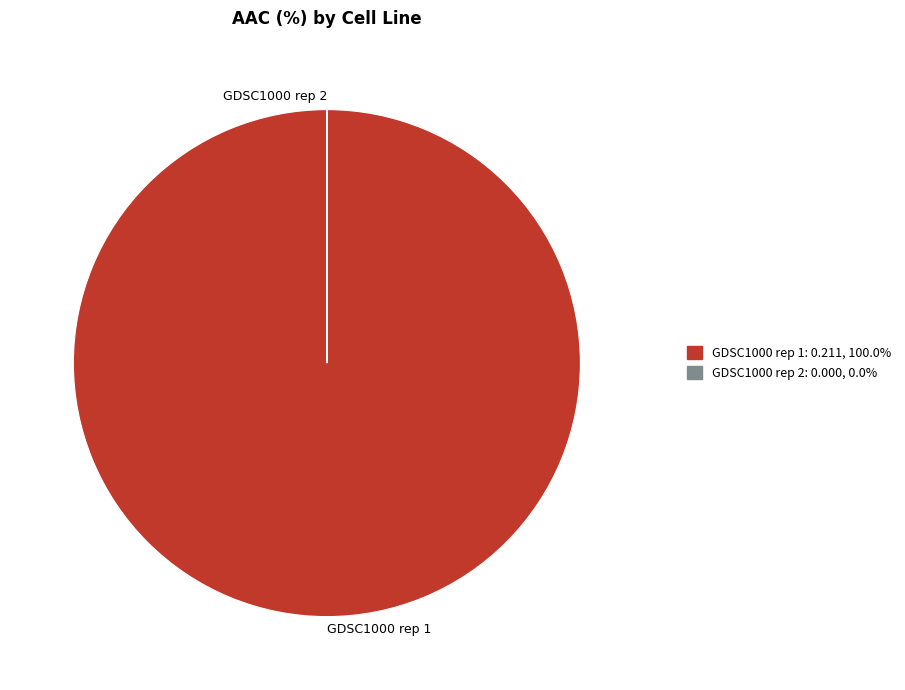

Which slice represents more than half of the pie?

GDSC1000 rep 1